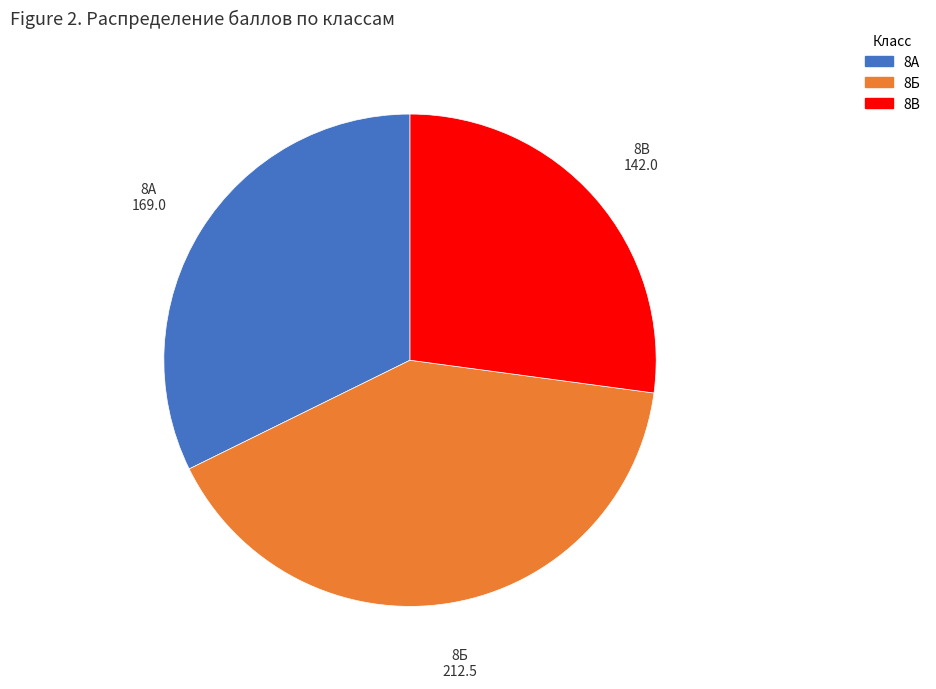

Is there any slice that represents more than half of the pie?

No